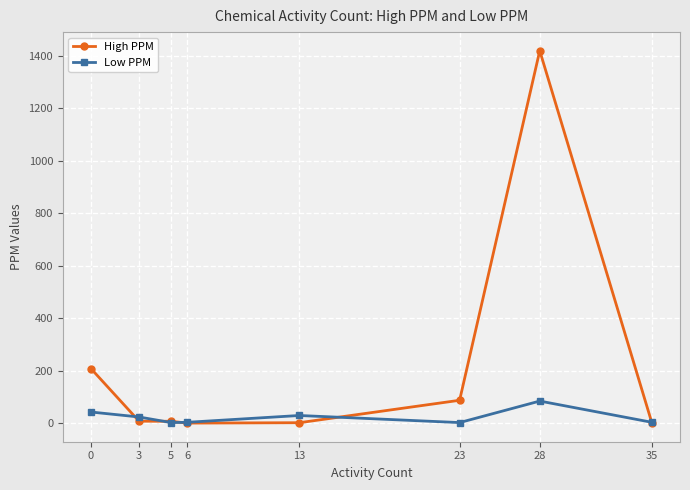

What is the difference between the maximum and minimum values in the High PPM series?

1419.0